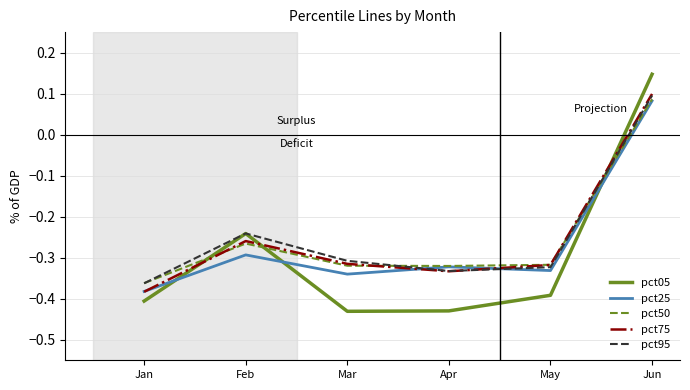

Where is pct05 nearest to the value 0?

Jun